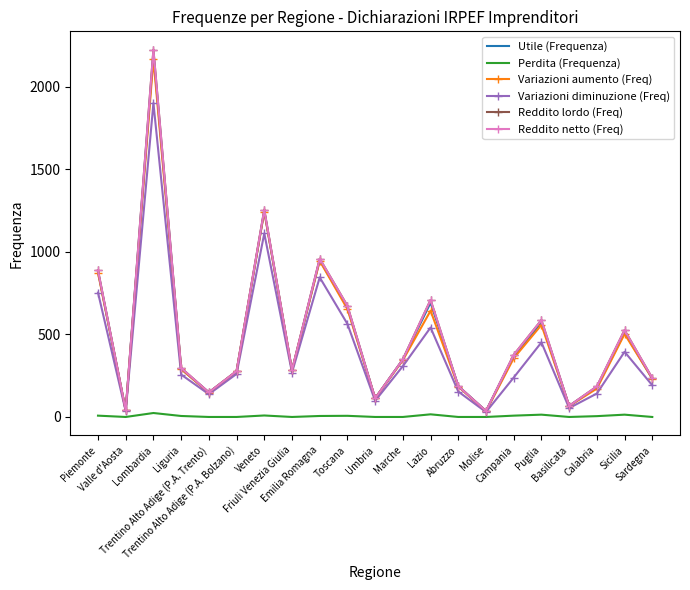

Which series has the largest range (max minus min)?

Reddito lordo (Freq)